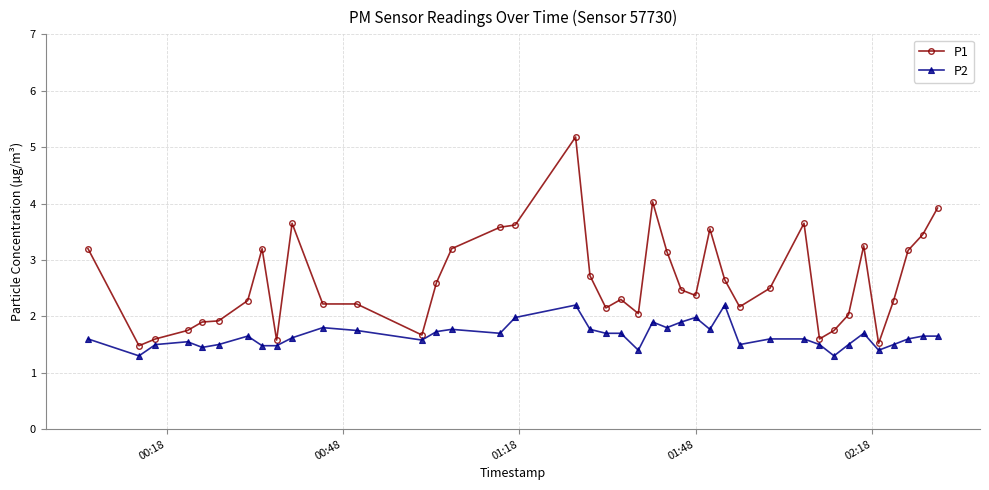

What is the difference between the maximum and minimum values in the P1 series?

3.7